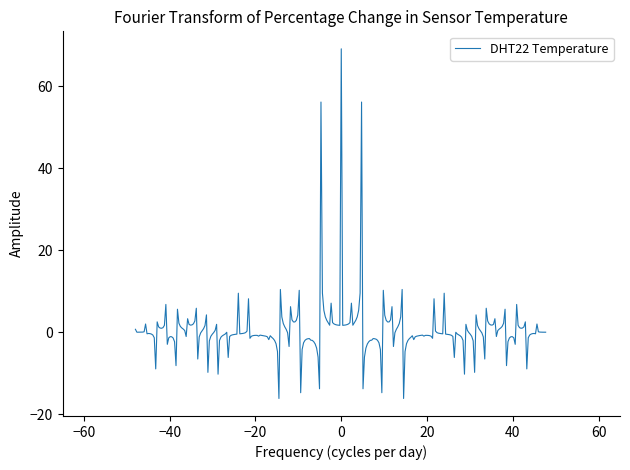

What is the greatest value displayed?

69.1